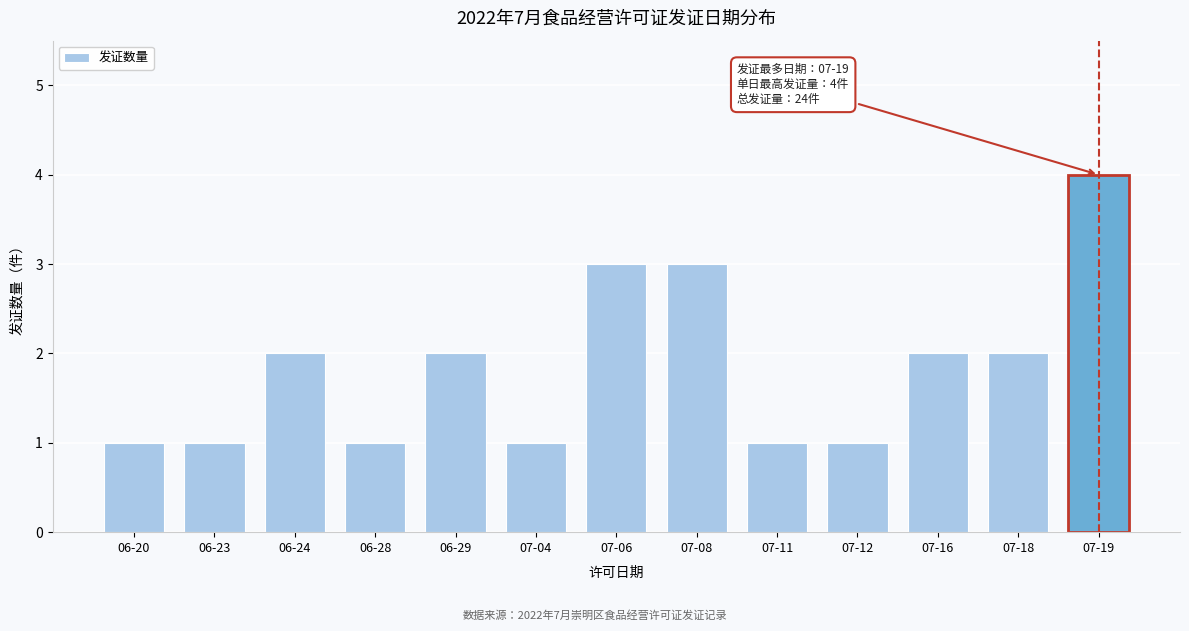

Reading right to left, list all the values displayed in this chart.

07-19=4	07-18=2	07-16=2	07-12=1	07-11=1	07-08=3	07-06=3	07-04=1	06-29=2	06-28=1	06-24=2	06-23=1	06-20=1